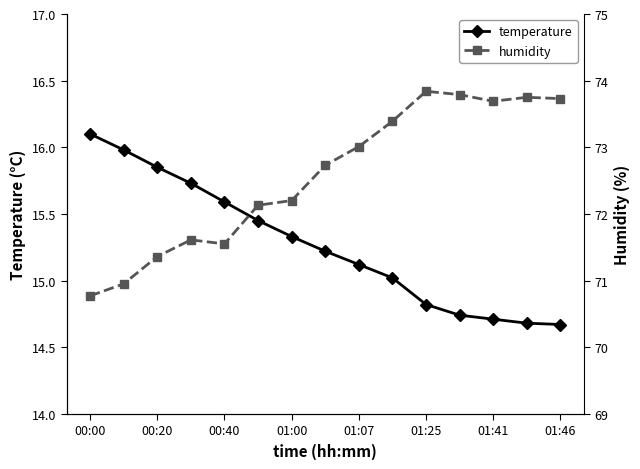

Is it true that temperature equals 21.1 at 01:46?

False